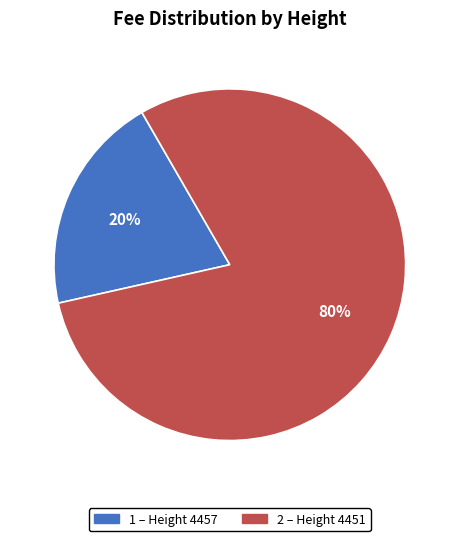

To the nearest percent, what is the difference between the largest and smallest slice percentages?

60%